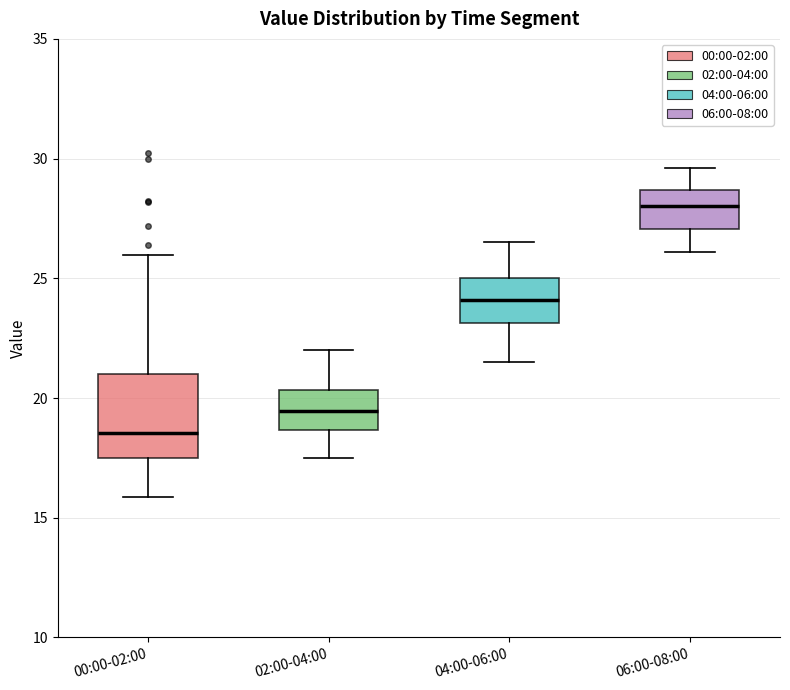

Which box has the lowest median line?

00:00-02:00